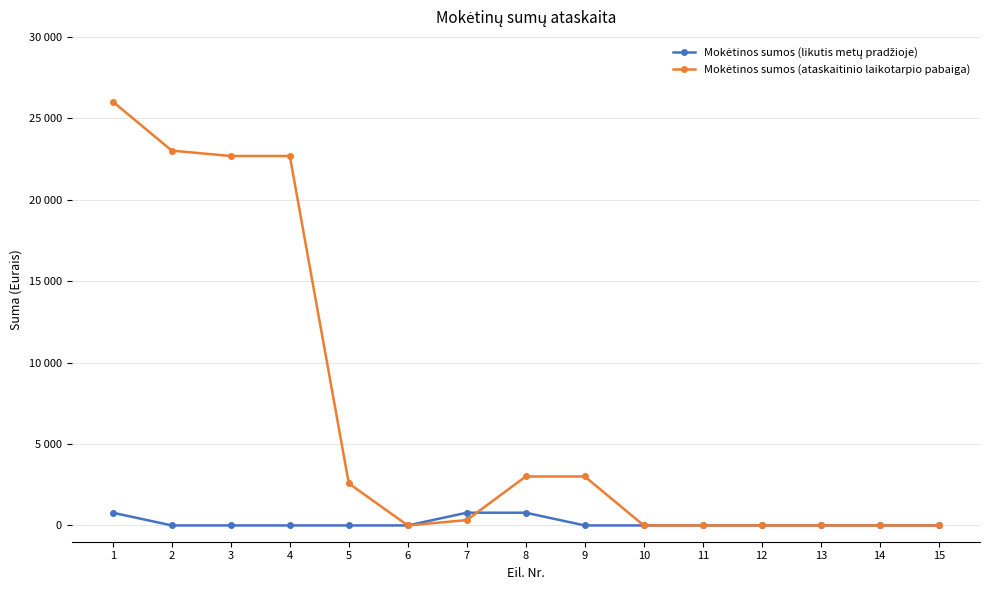

Rank the series by their maximum value, from highest to lowest.

Mokėtinos sumos (ataskaitinio laikotarpio pabaiga), Mokėtinos sumos (likutis metų pradžioje)